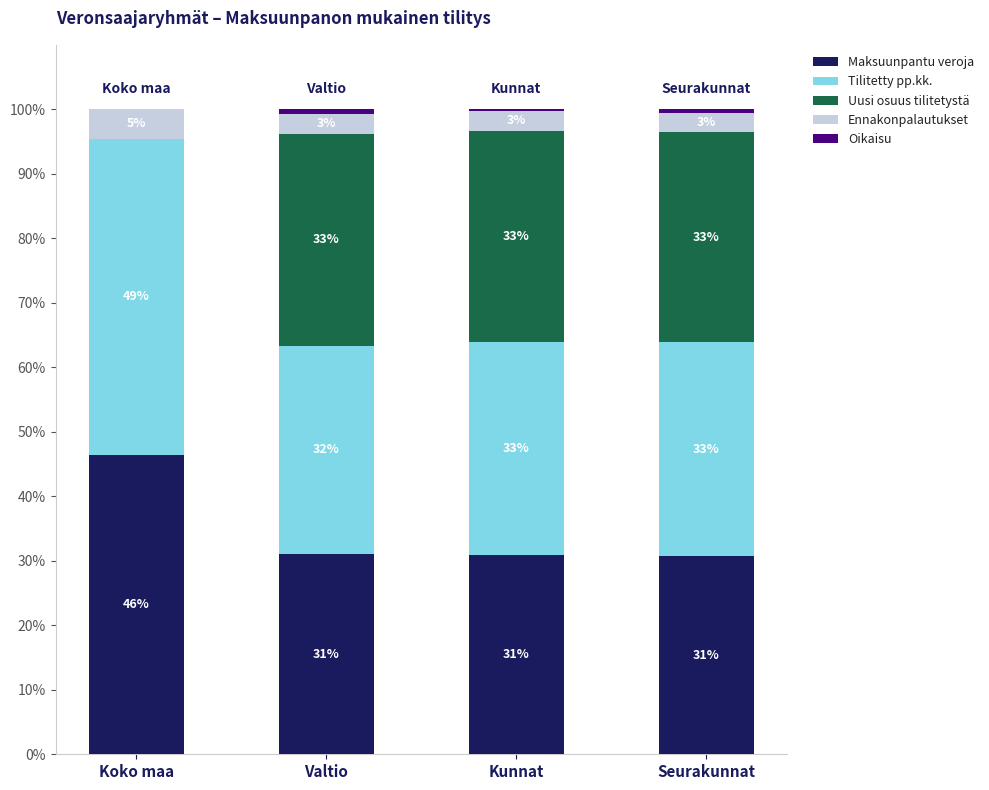

Count the number of categories in the chart.

4